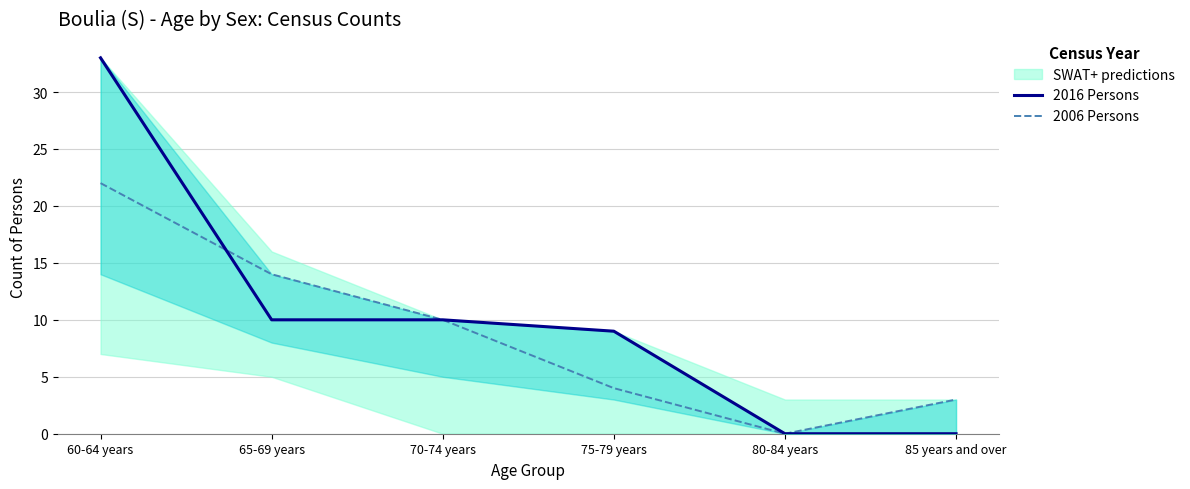

What position from the left is 80-84 years?

5